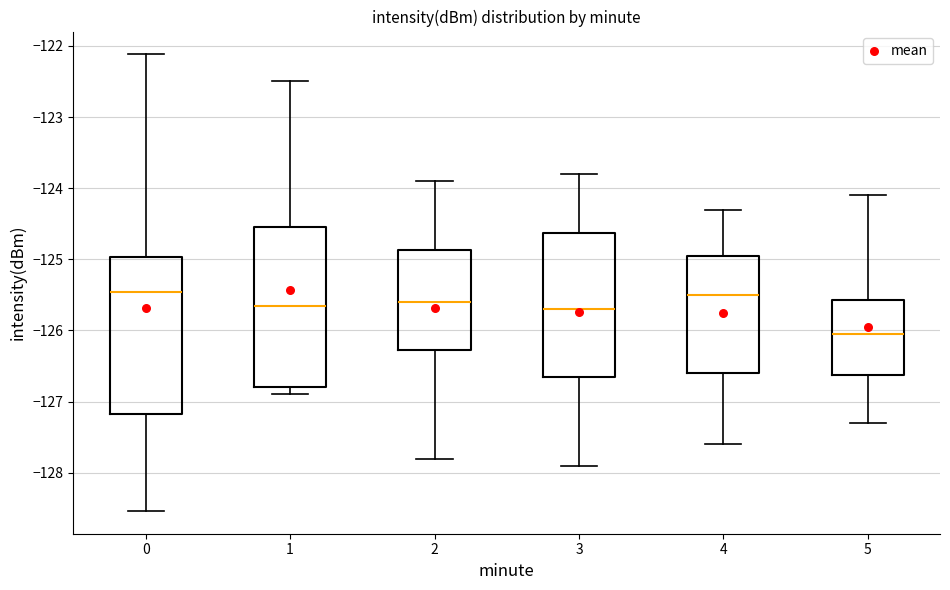

Where does the lower whisker of the box at x = 3 end on the y-axis? The values are not printed on the chart, so give them approximately, as read against the axis.

-127.9